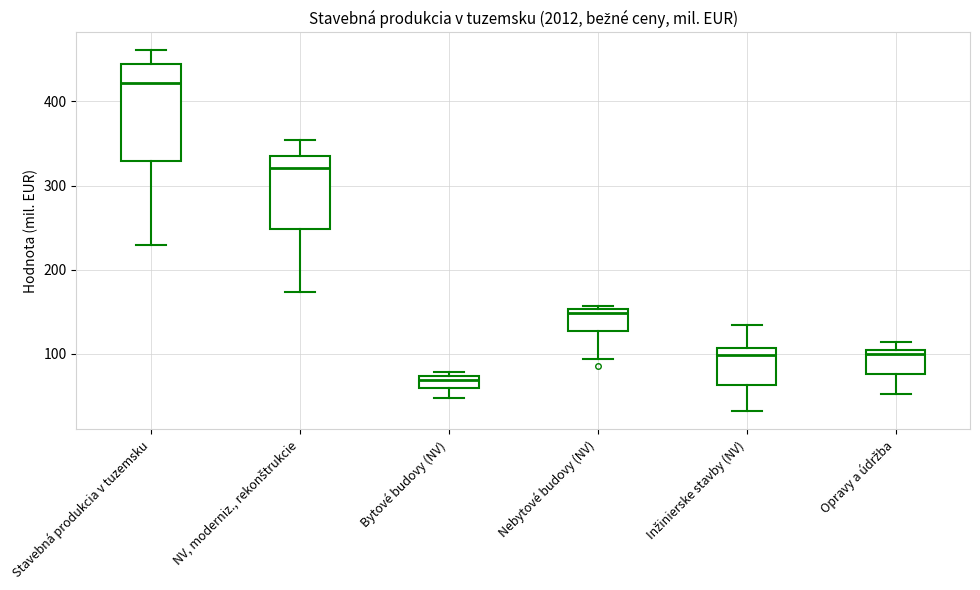

Which box is the tallest, from its lower edge to its upper edge?

Stavebná produkcia v tuzemsku